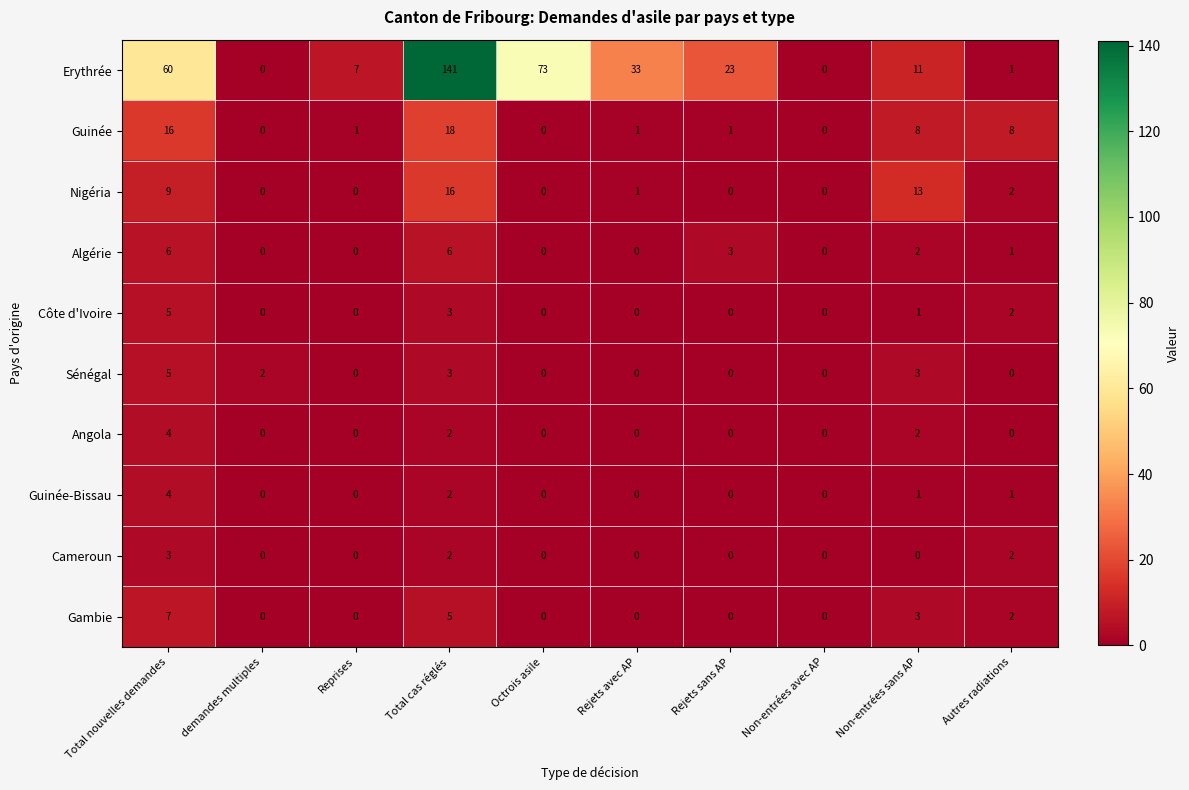

Between Rejets avec AP and Rejets sans AP, which series saw the biggest shift?

Erythrée